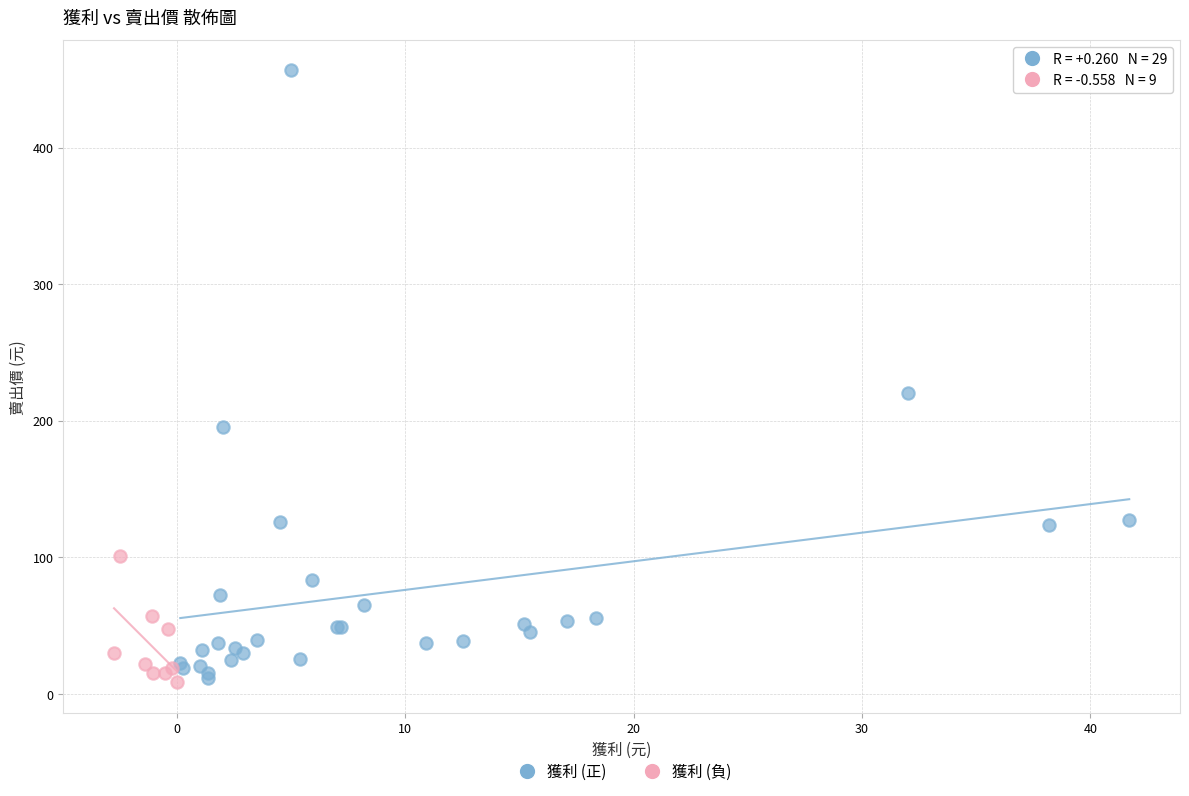

Which series reaches the maximum Y coordinate?

獲利 (正)